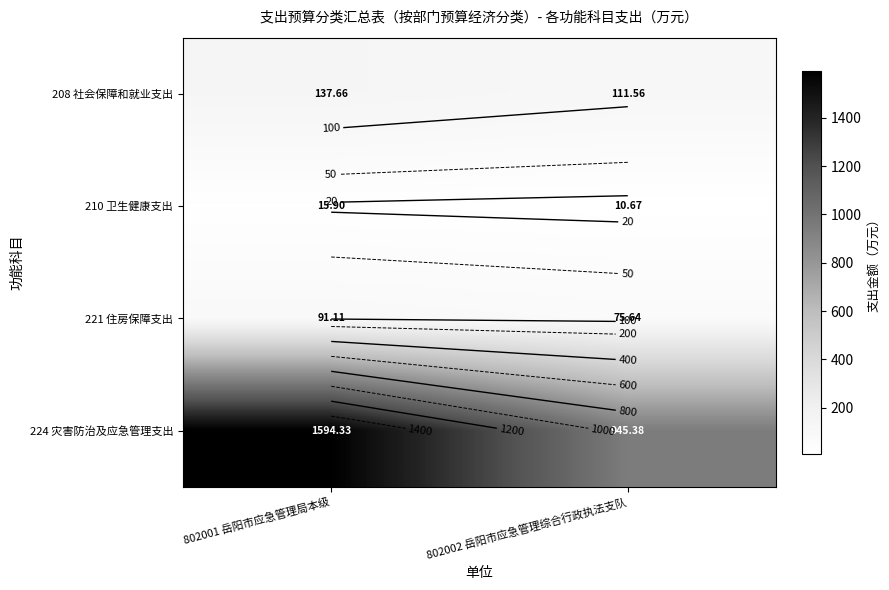

The 210 卫生健康支出 series shows 11.1 at 802001 岳阳市应急管理局本级. True or false?

False